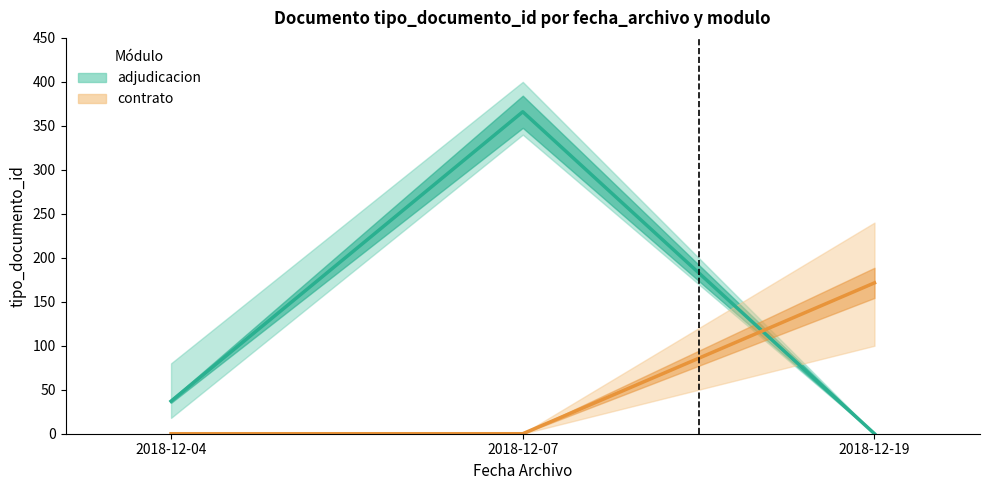

At which label does adjudicacion reach its minimum?

2018-12-19